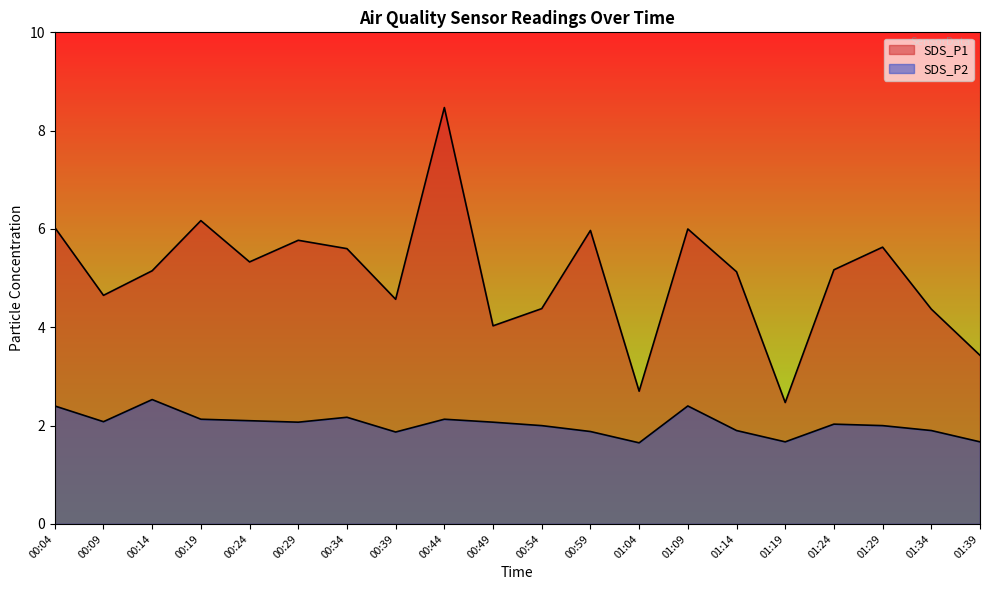

The value of SDS_P1 at 00:49 is 4.0. True or false?

True